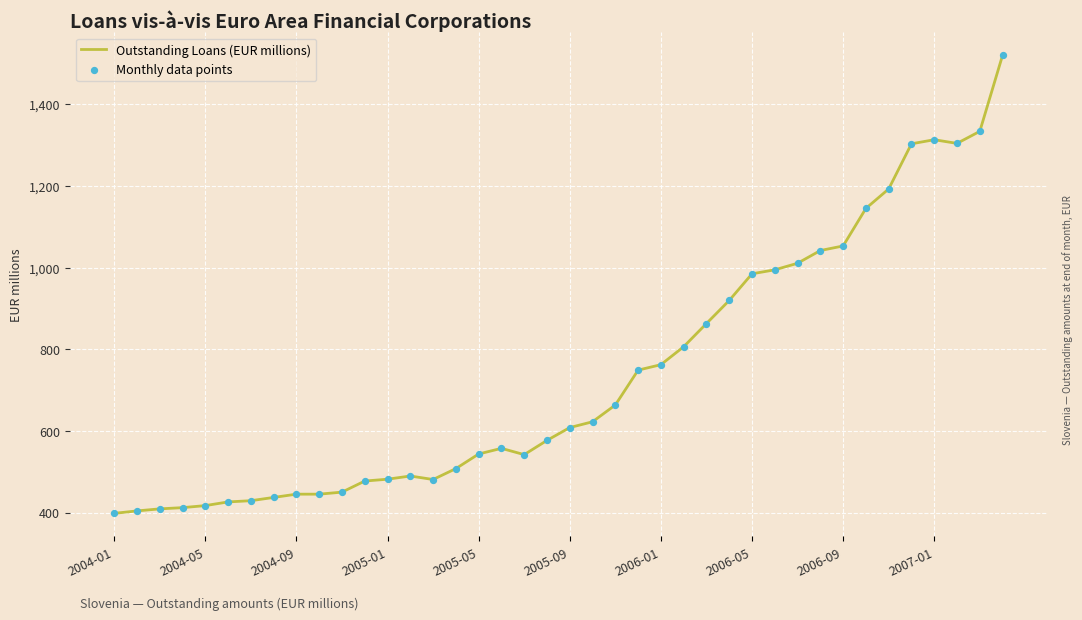

What is the smallest value displayed?

398.0